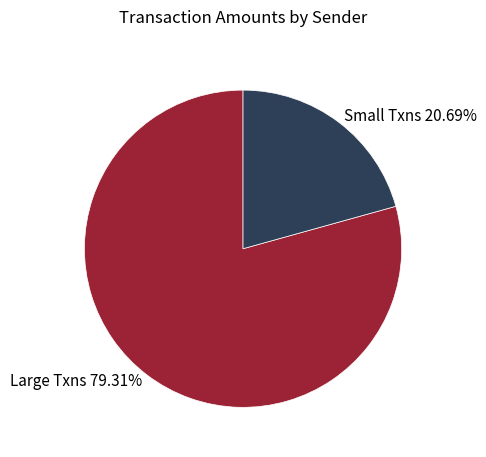

Rank the categories by value from highest to lowest.

Large Txns 79.31%, Small Txns 20.69%